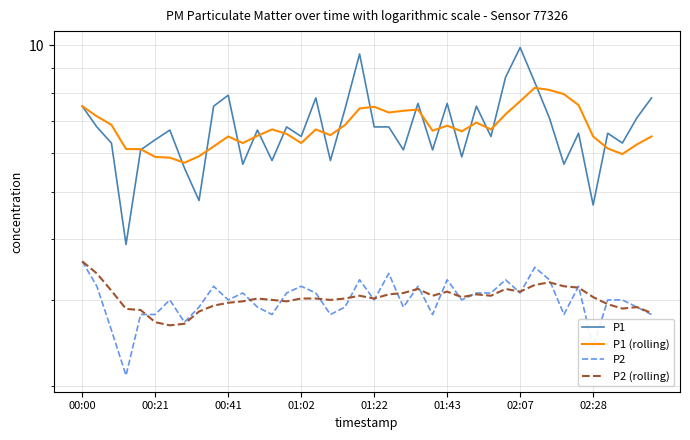

At how many categories does at least one series exceed 6?

38